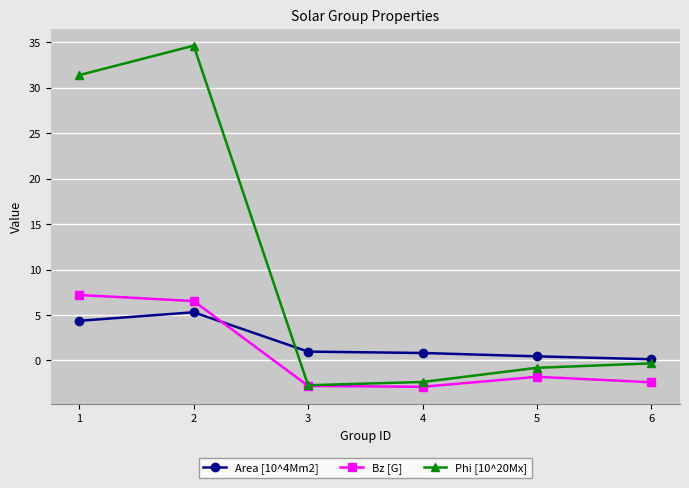

The Area [10^4Mm2] series shows 3.0 at 1. True or false?

False